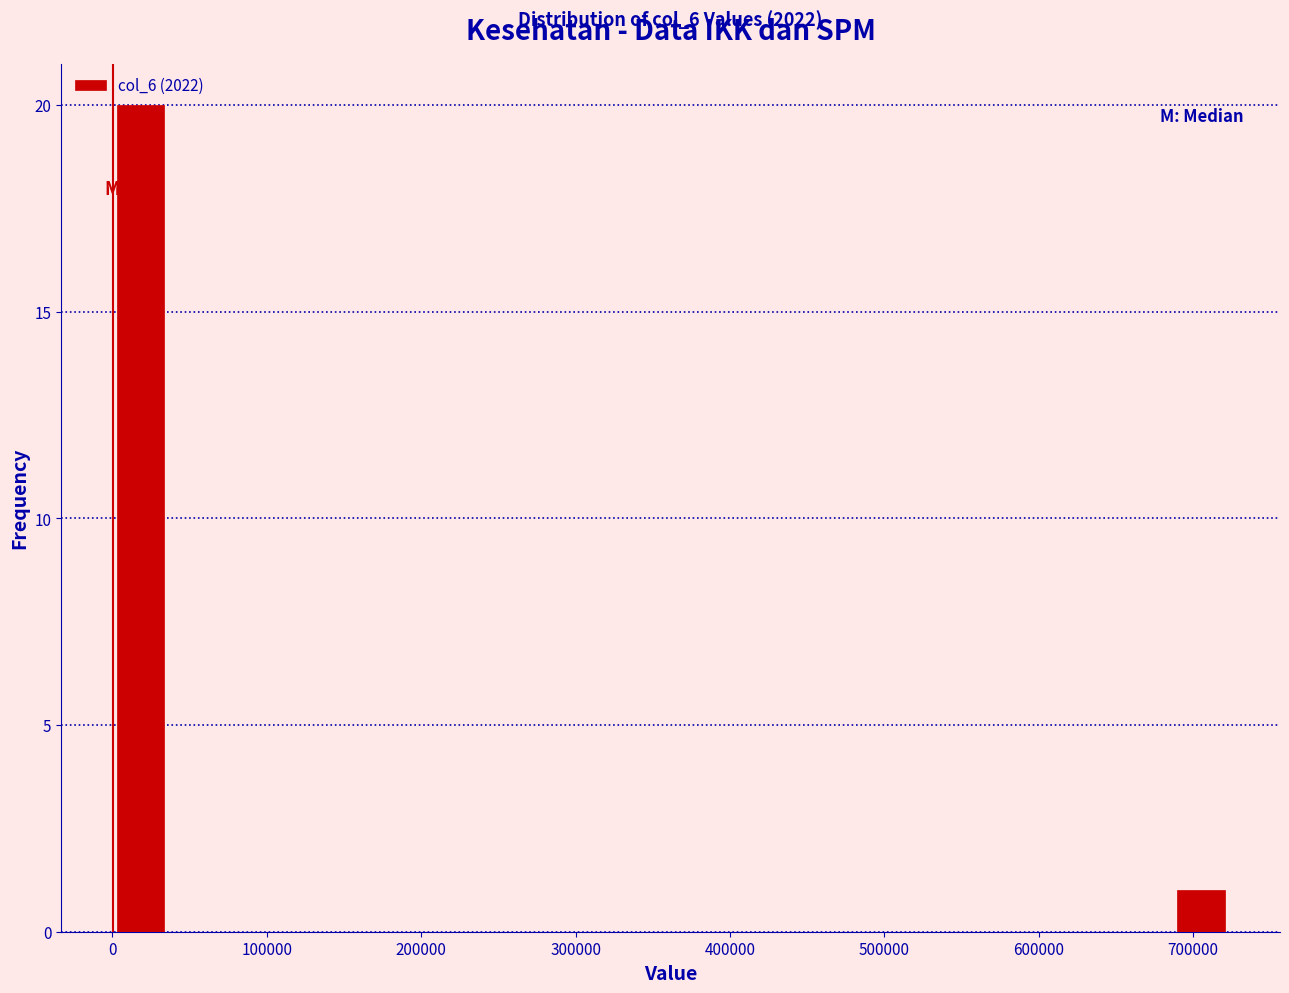

Read against the x-axis, roughly where is the centre of the tallest bar?

20000